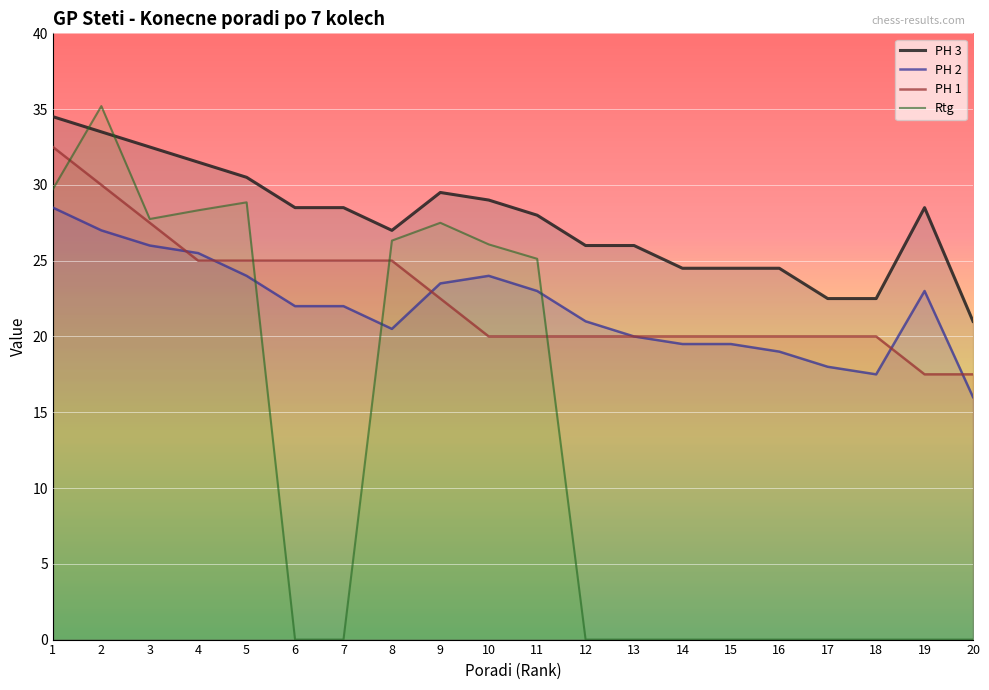

How many data points in PH 1 are above 20?

9